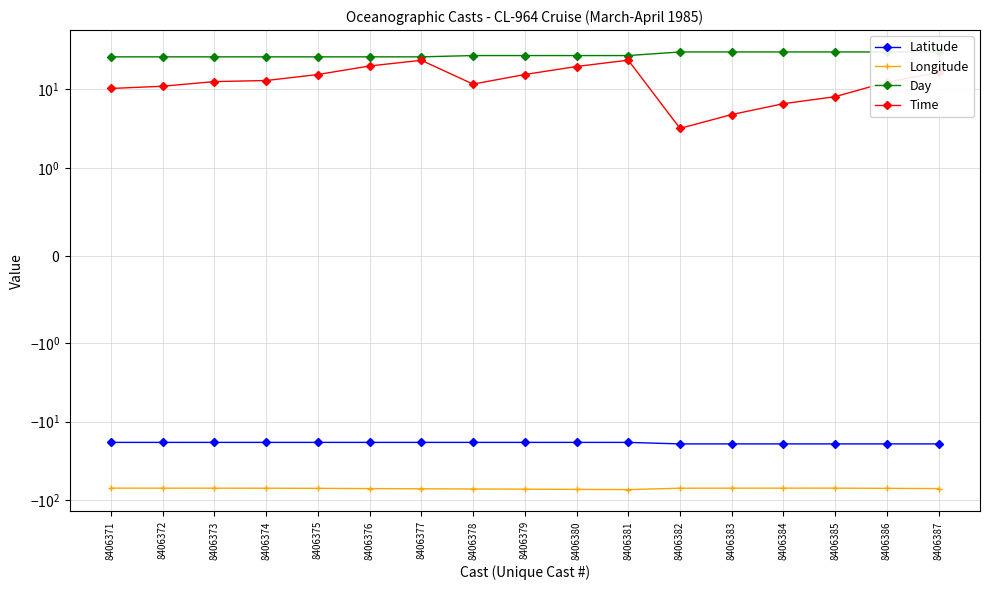

What is the maximum value shown in the chart?

30.0